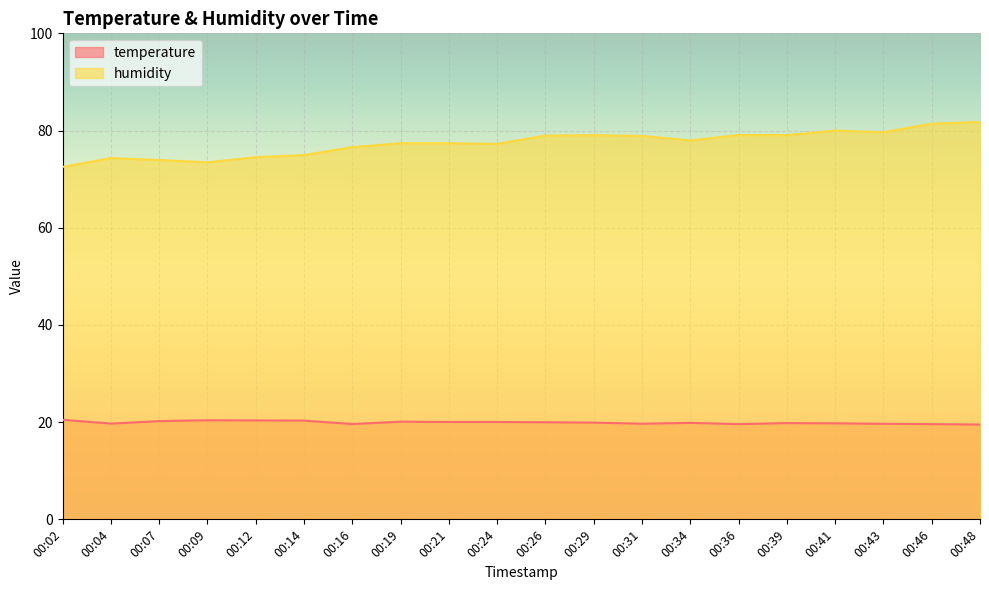

What is the total value across all series at 00:41?

99.7